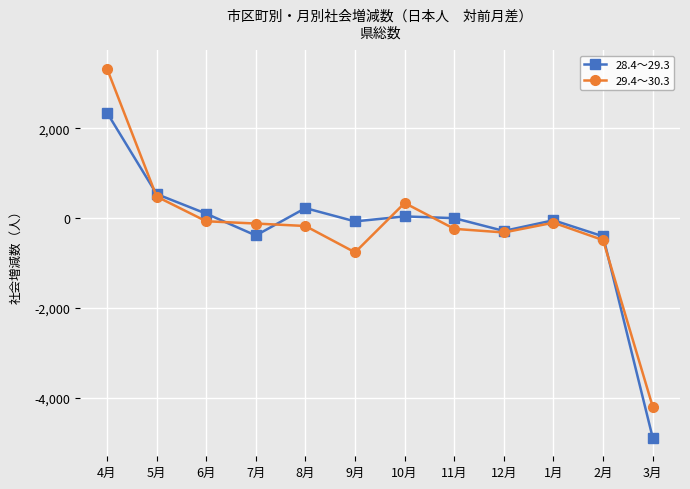

What is the total value across all series at 2月?

-896